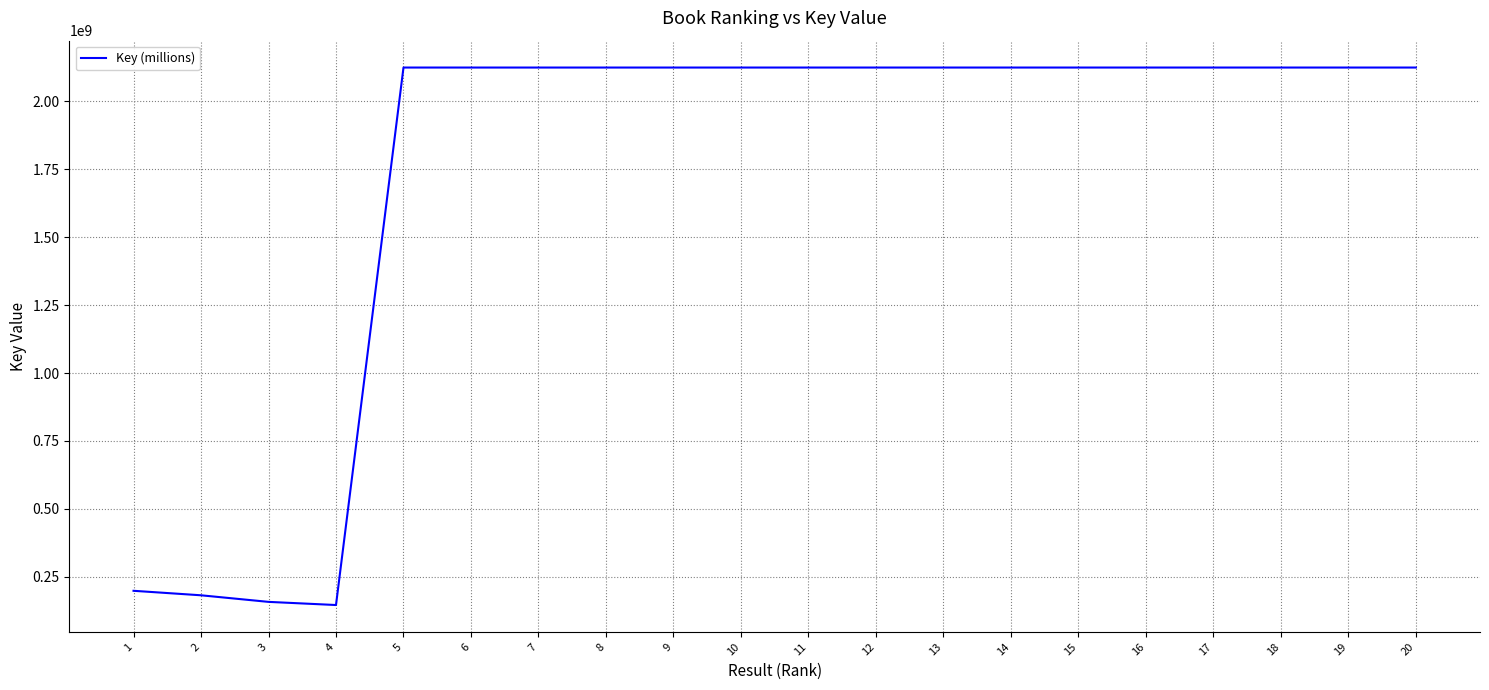

Is this an area chart (filled region under the line)?

No